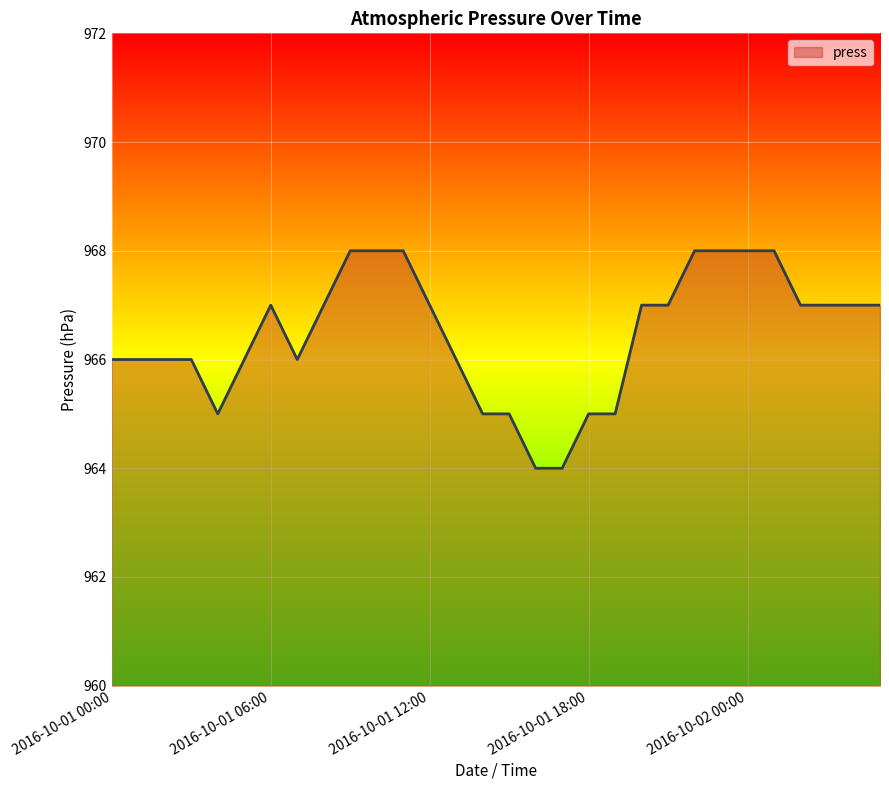

How many lines are shown in the chart?

1